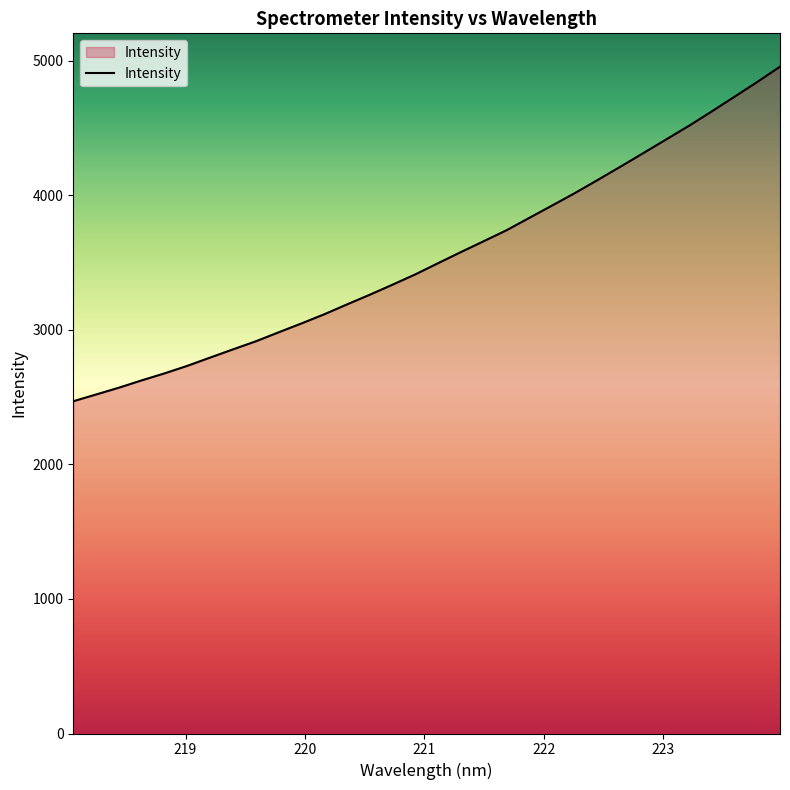

What is the difference between the maximum and minimum values?

2486.2